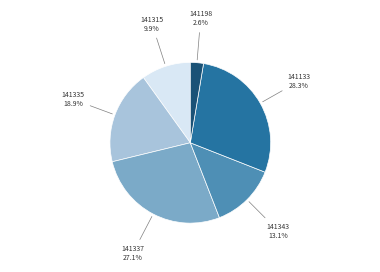

How many slices are in this pie chart?

6